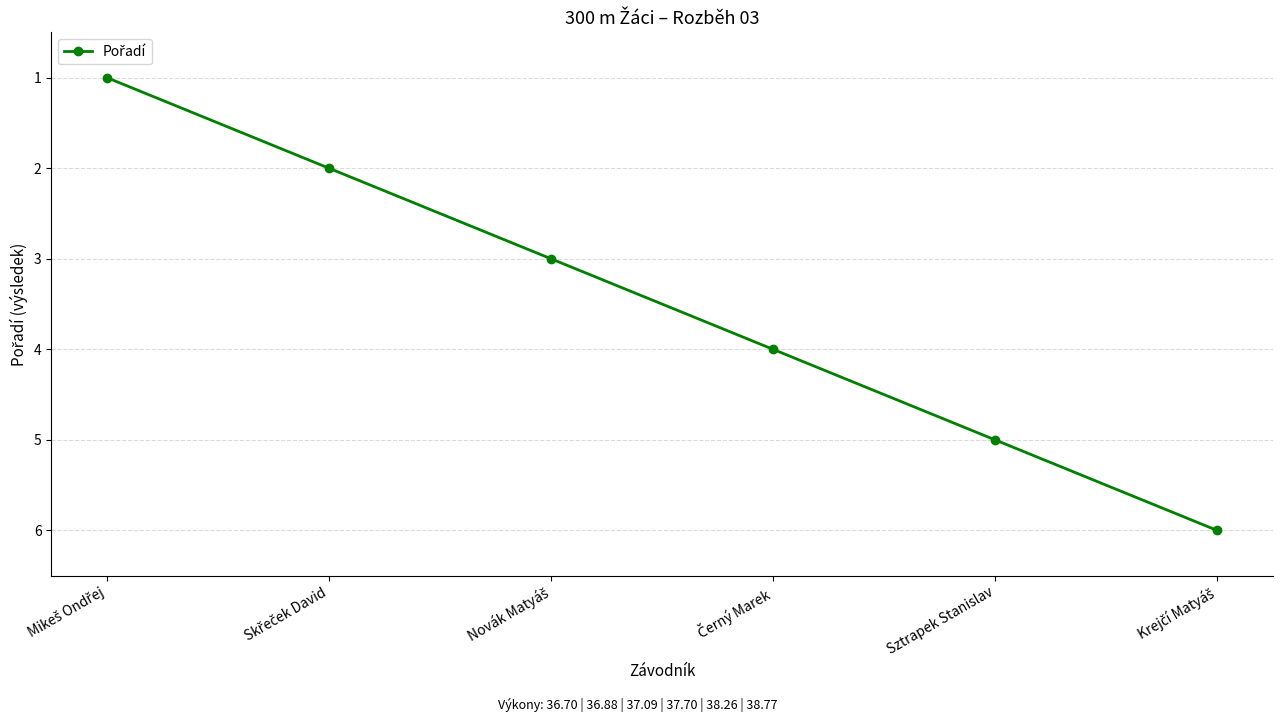

What is the difference between the maximum and minimum values?

5